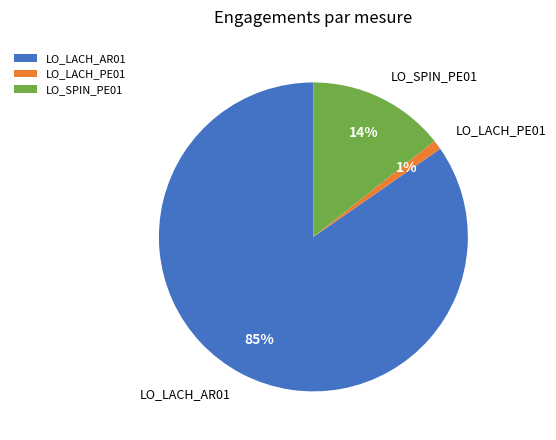

To the nearest percent, what percentage of the pie is LO_LACH_AR01?

85%